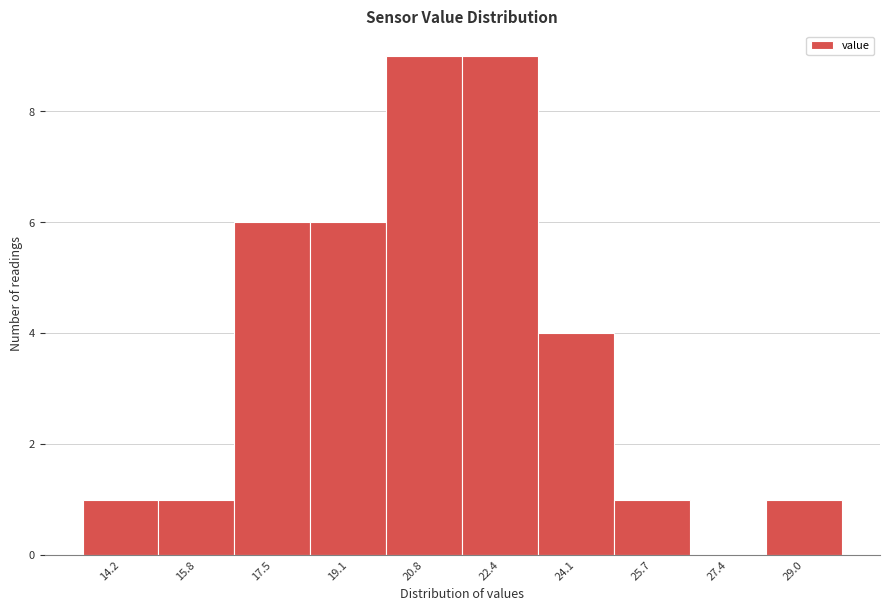

Reading left to right, transcribe all the data shown in this chart.

14.2=1	15.8=1	17.5=6	19.1=6	20.8=9	22.4=9	24.1=4	25.7=1	27.4=0	29.0=1